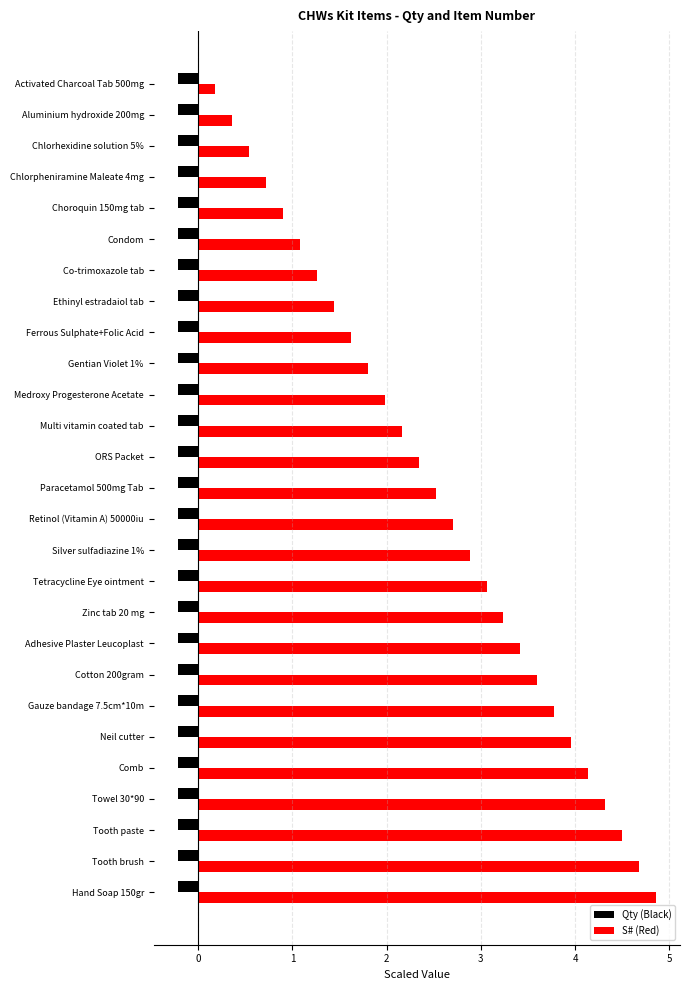

Is it true that Qty (Black) equals -0.2 at Gentian Violet 1%?

True